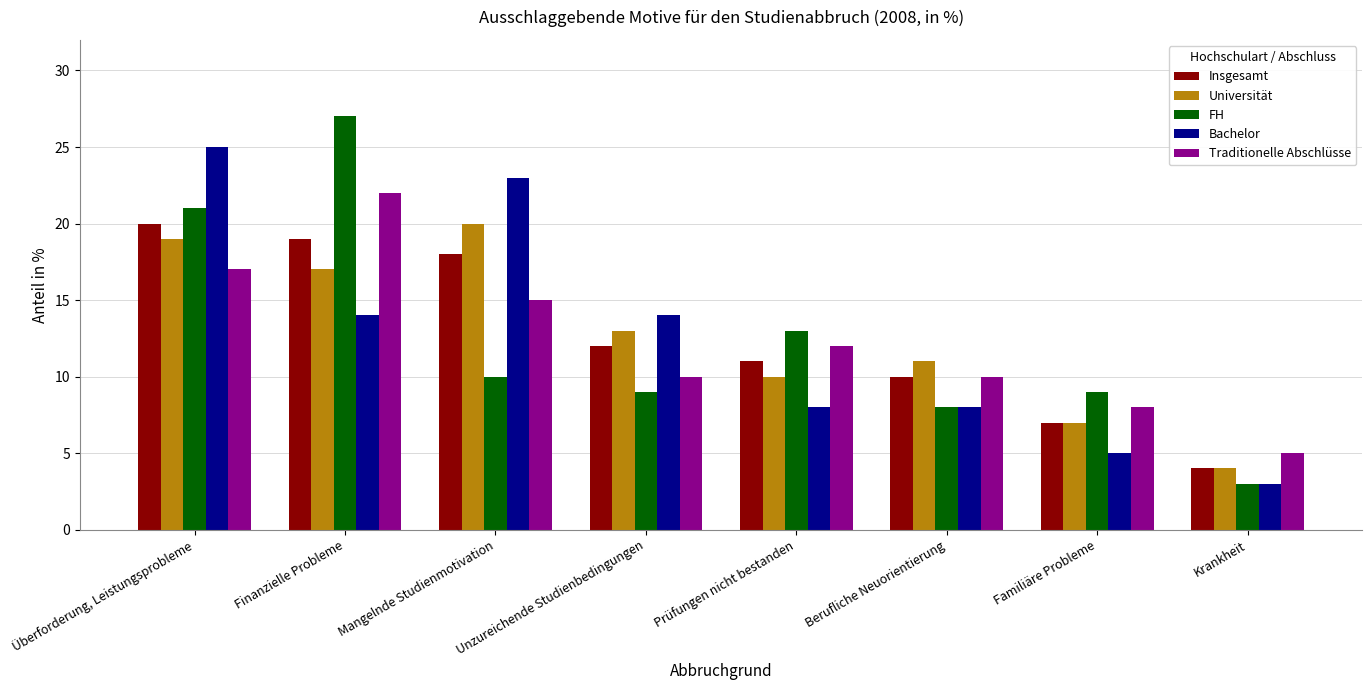

Reading left to right, transcribe all the data shown in this chart.

Insgesamt: 20	19	18	12	11	10	7	4
Universität: 19	17	20	13	10	11	7	4
FH: 21	27	10	9	13	8	9	3
Bachelor: 25	14	23	14	8	8	5	3
Traditionelle Abschlüsse: 17	22	15	10	12	10	8	5